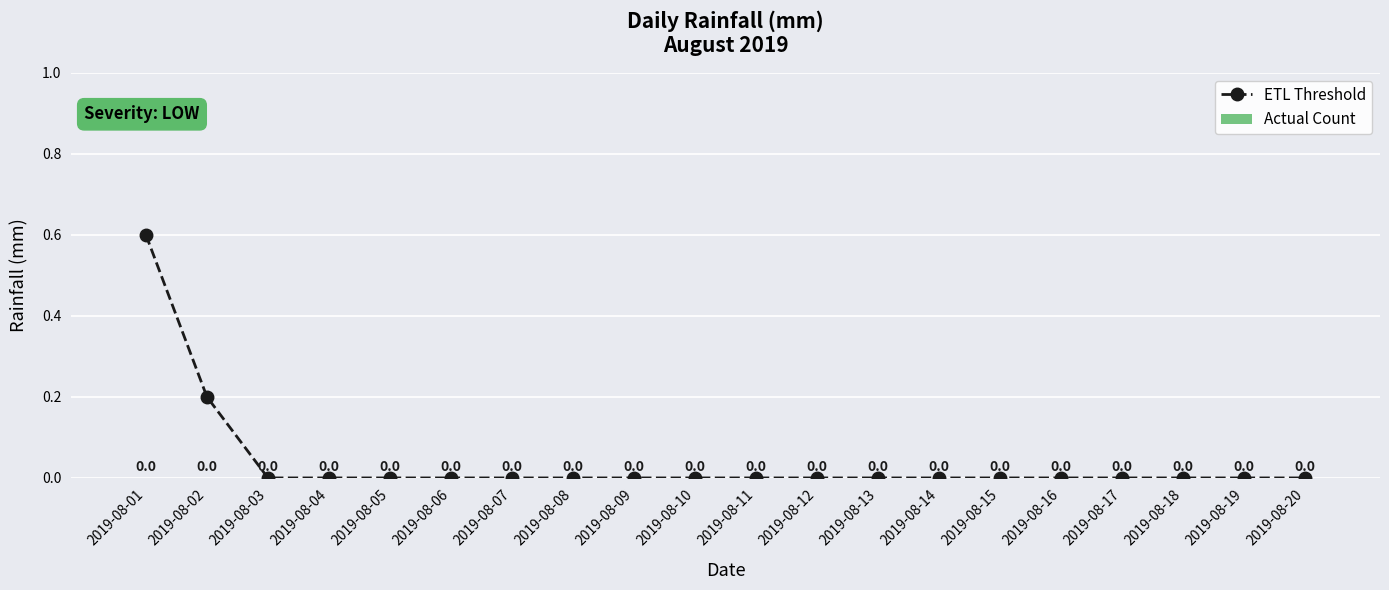

Count the values in the range 0 to 1.

20